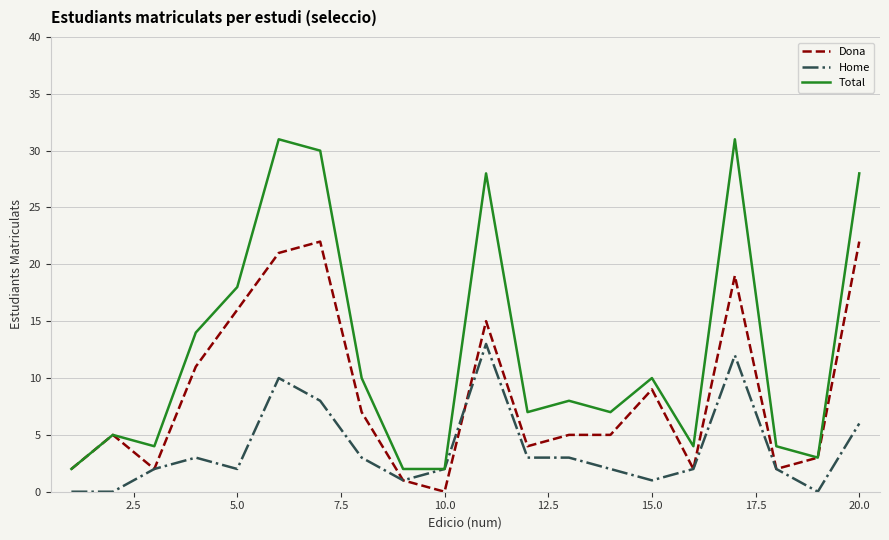

Reading left to right, extract all data points from this chart.

Dona: 2	5	2	11	16	21	22	7	1	0	15	4	5	5	9	2	19	2	3	22
Home: 0	0	2	3	2	10	8	3	1	2	13	3	3	2	1	2	12	2	0	6
Total: 2	5	4	14	18	31	30	10	2	2	28	7	8	7	10	4	31	4	3	28